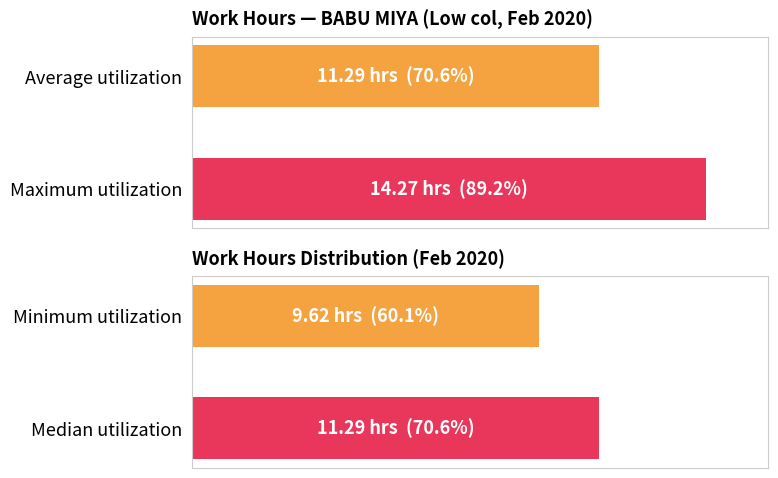

Is it true that the value at 3 is 3.7?

False